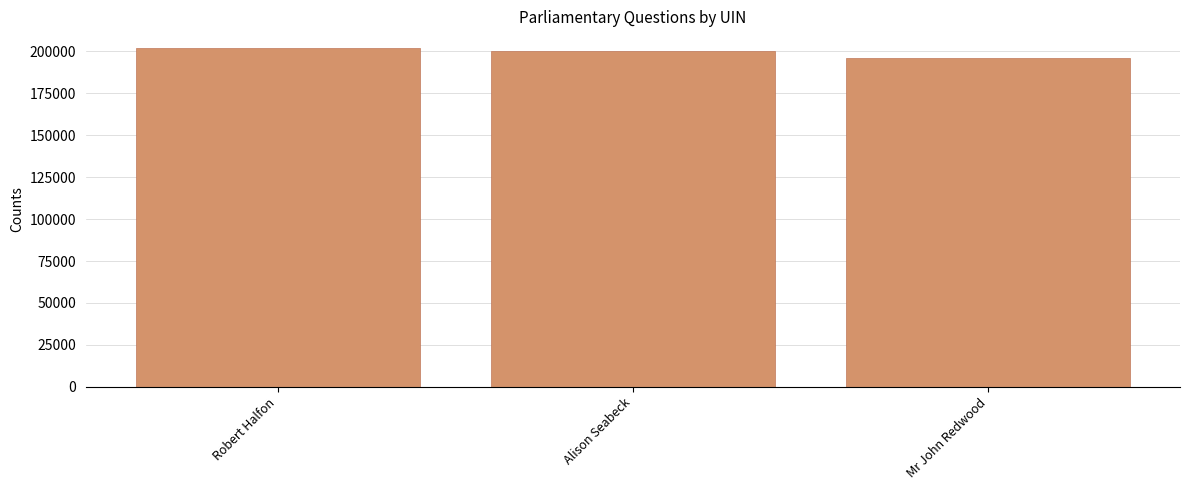

Approximately how many times larger is the value at Alison Seabeck compared to Robert Halfon?

1.0